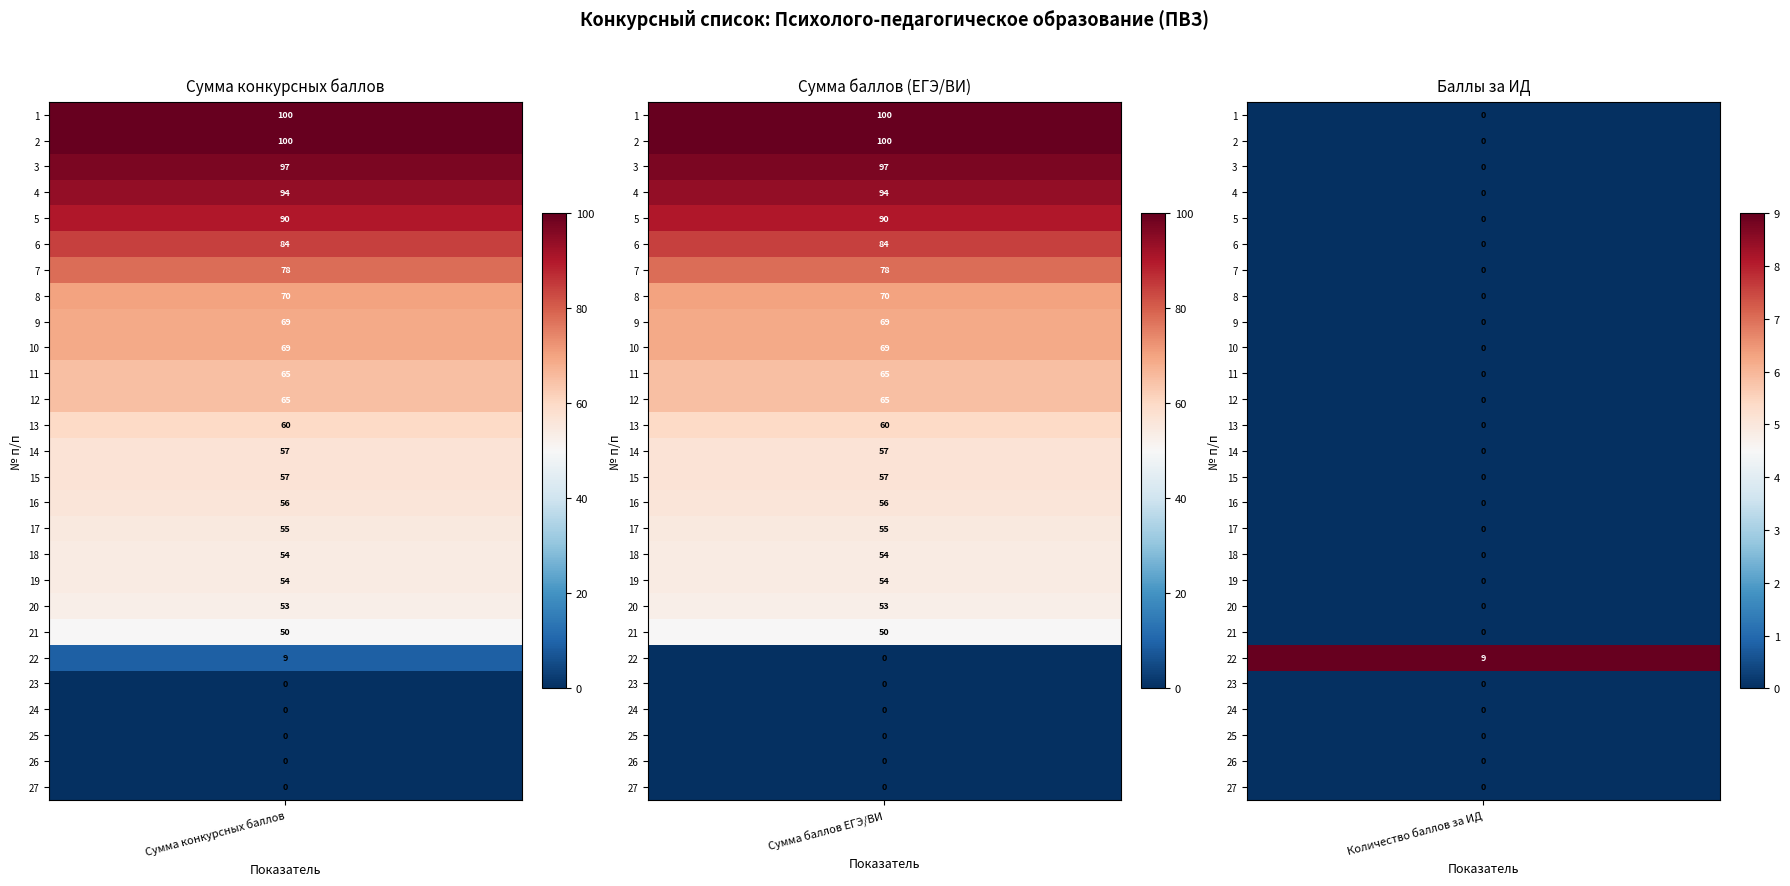

Which series has the widest spread of values?

1